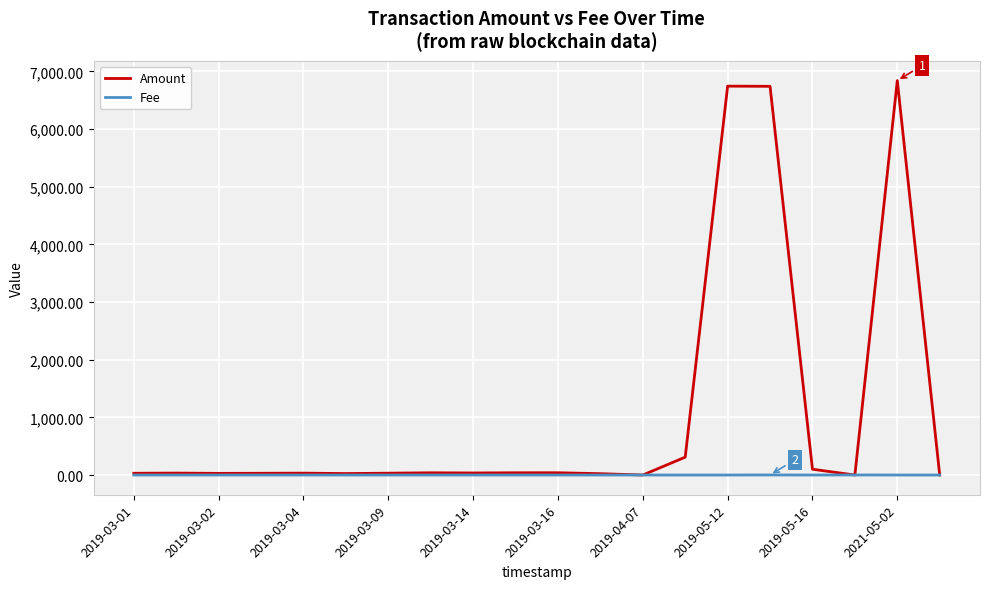

Which series has the largest range (max minus min)?

Amount